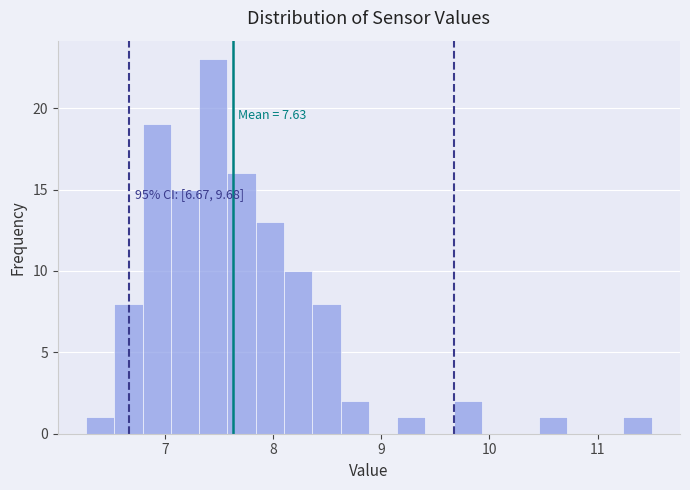

Around what value on the x-axis is the tallest bar? Give the approximate position of its centre, as read against the axis.

7.4